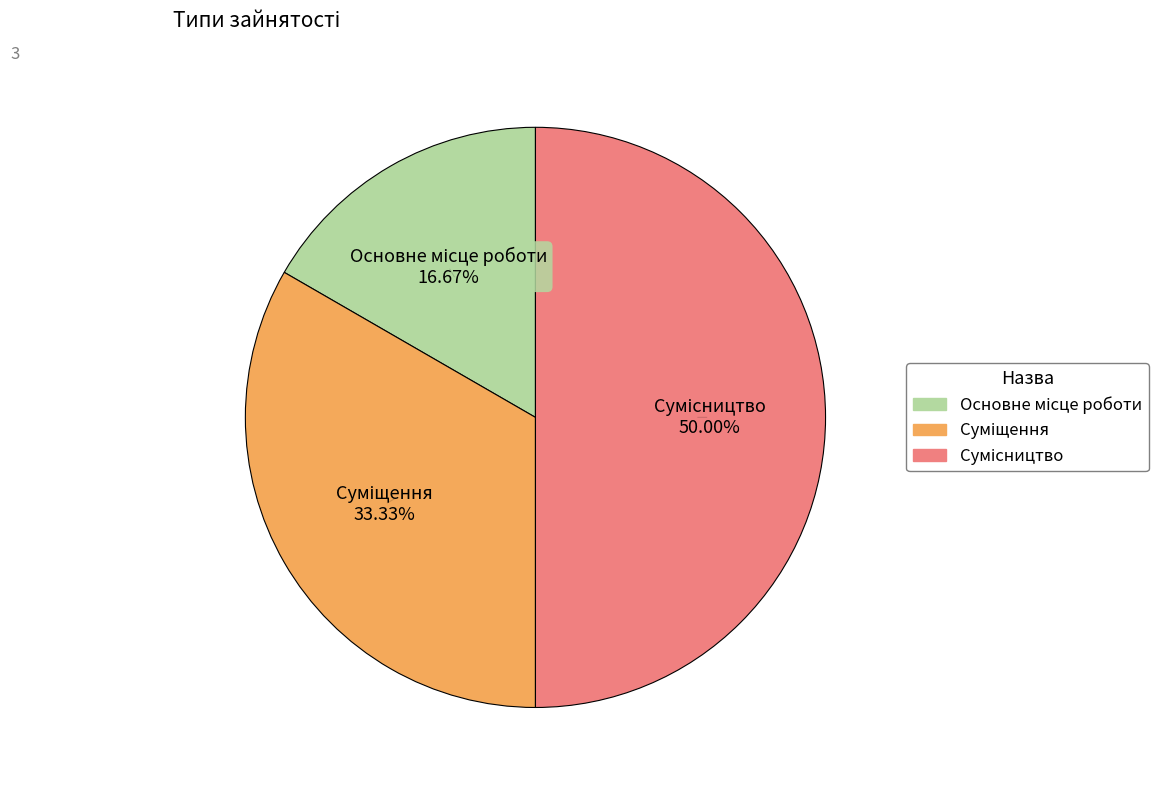

Rank the categories by value from lowest to highest.

Основне місце роботи, Суміщення, Сумісництво